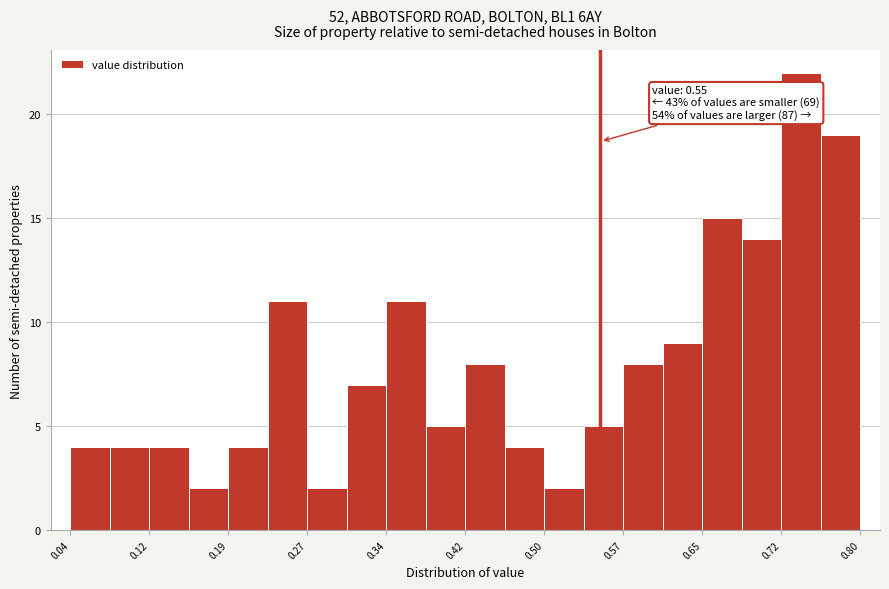

Around what value on the x-axis is the tallest bar? Give the approximate position of its centre, as read against the axis.

0.74